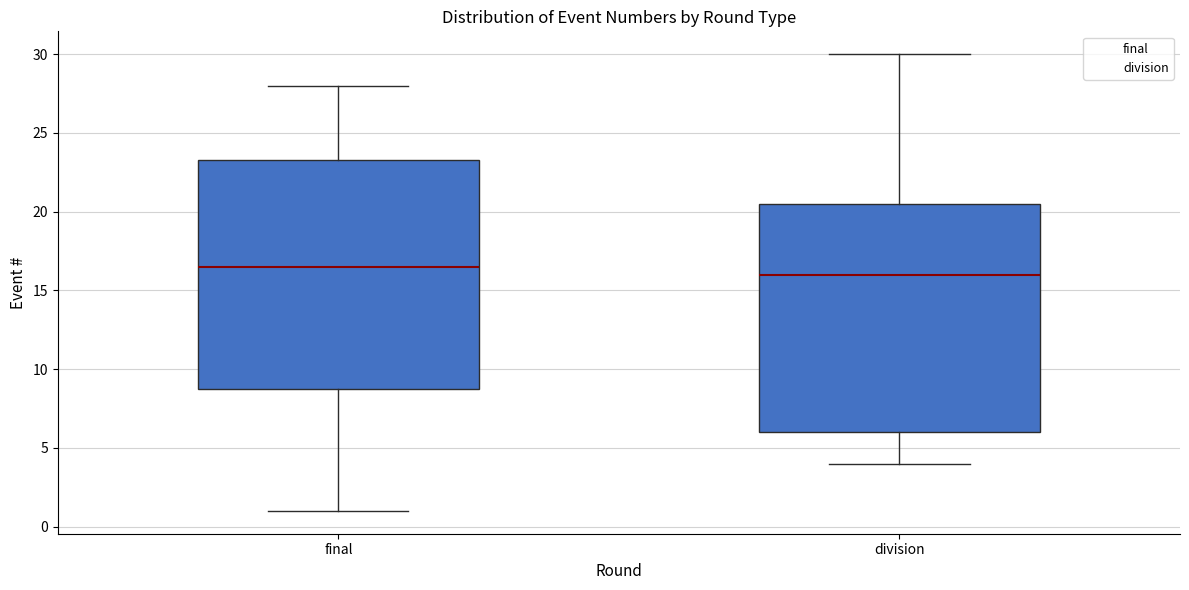

Reading left to right, read every box against the y-axis: the position of its median line, the range the box covers, and the ends of its whiskers. The values are not printed on the chart, so give them approximately, as read against the axis.

final: median 16.5, box 9.0 to 23.5, whiskers 1.0 to 28.0
division: median 16.0, box 6.0 to 20.5, whiskers 4.0 to 30.0